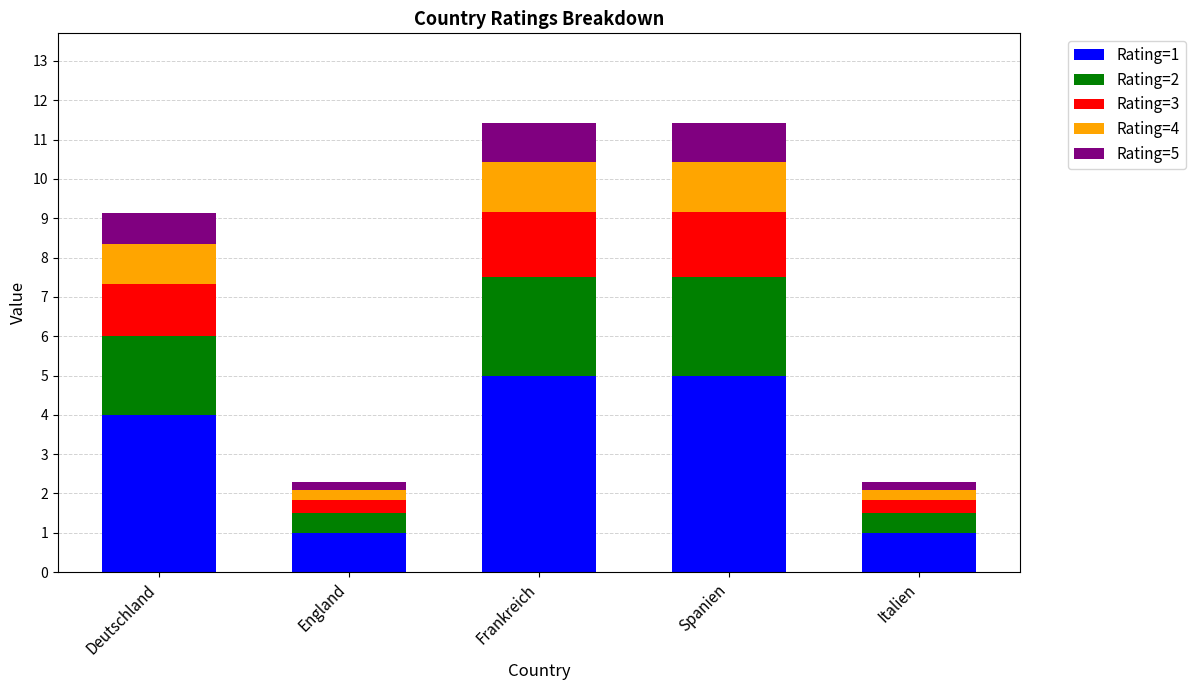

What is the average value of the Rating=1 series?

3.2